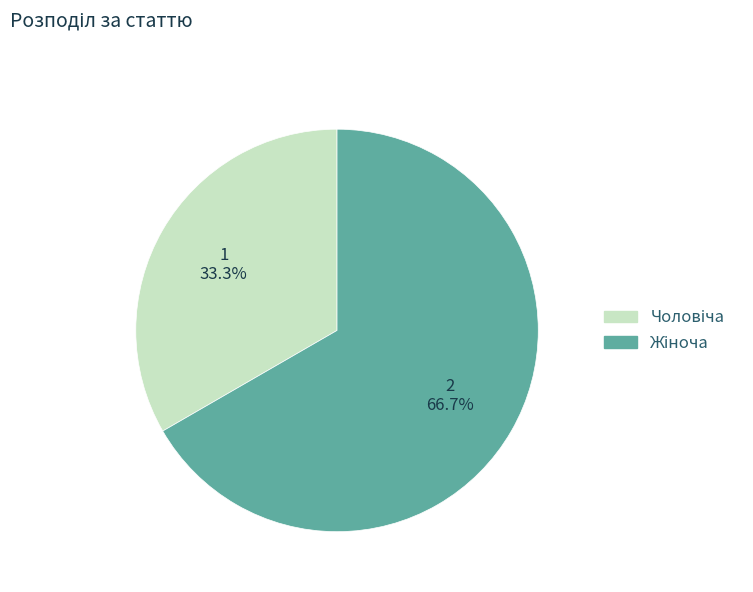

Is there any slice that represents more than half of the pie?

Yes